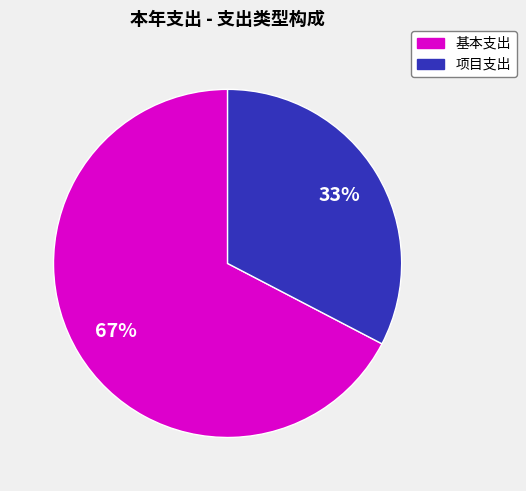

Does any single category account for the majority?

Yes